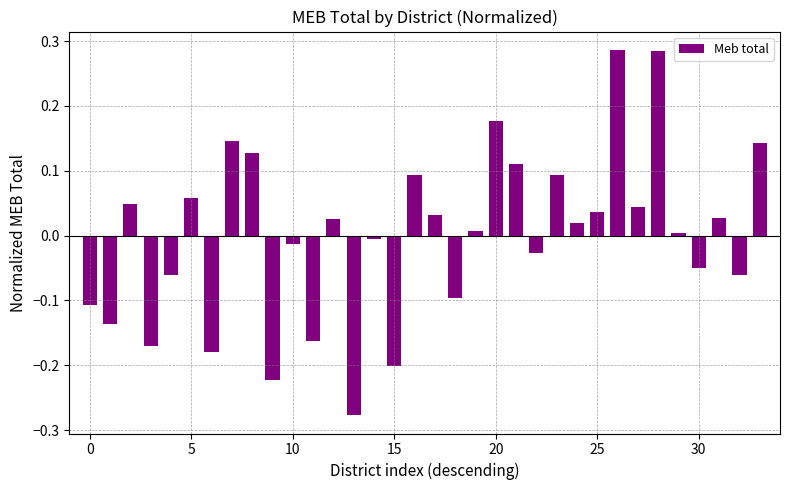

What is the difference between the second highest and minimum values?

0.6